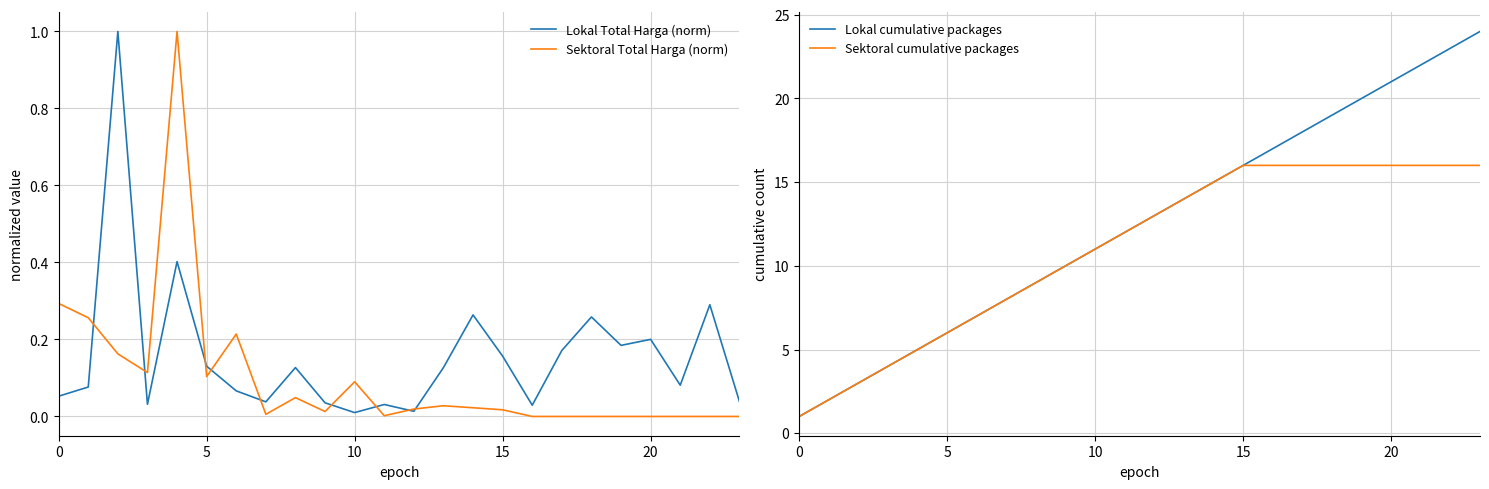

At which category is the sum across all series the highest?

23